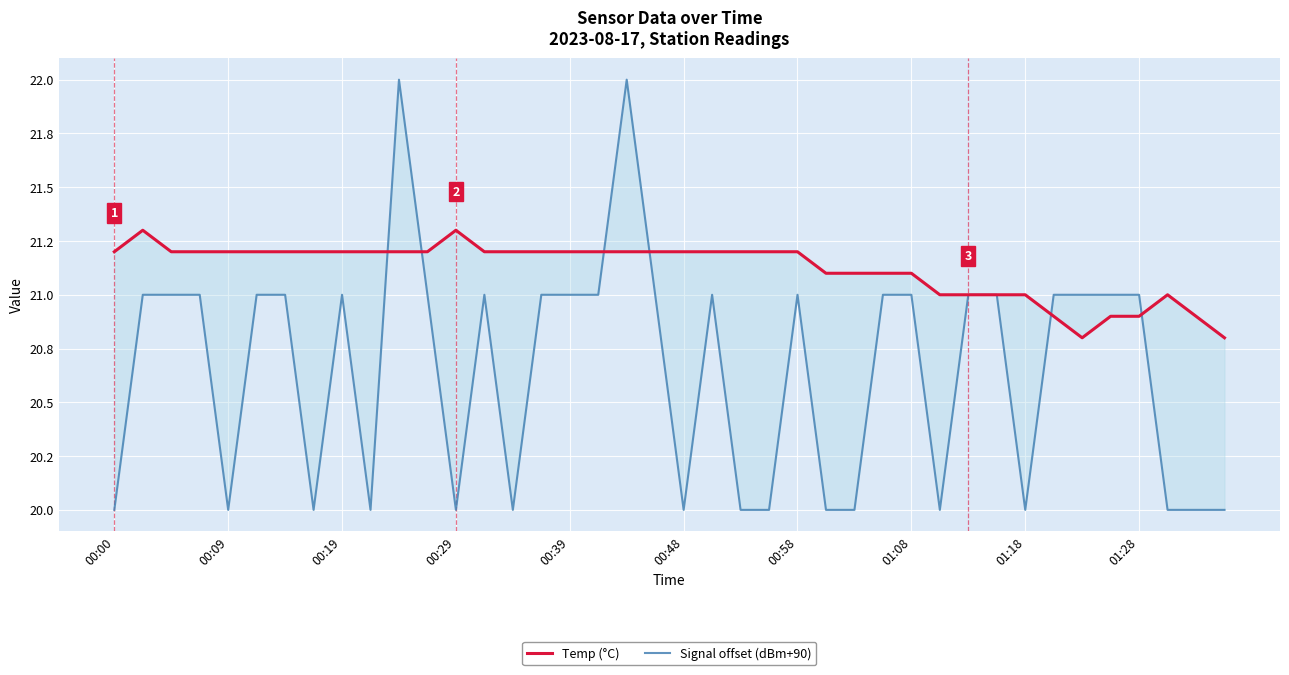

Which series has the largest total across all categories?

Temp (°C)